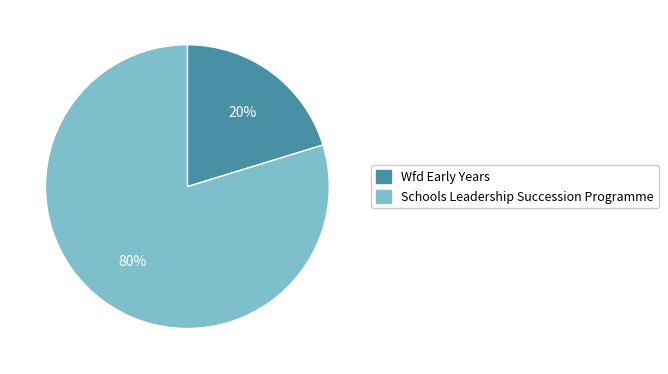

Which has a higher value, Schools Leadership Succession Programme or Wfd Early Years?

Schools Leadership Succession Programme